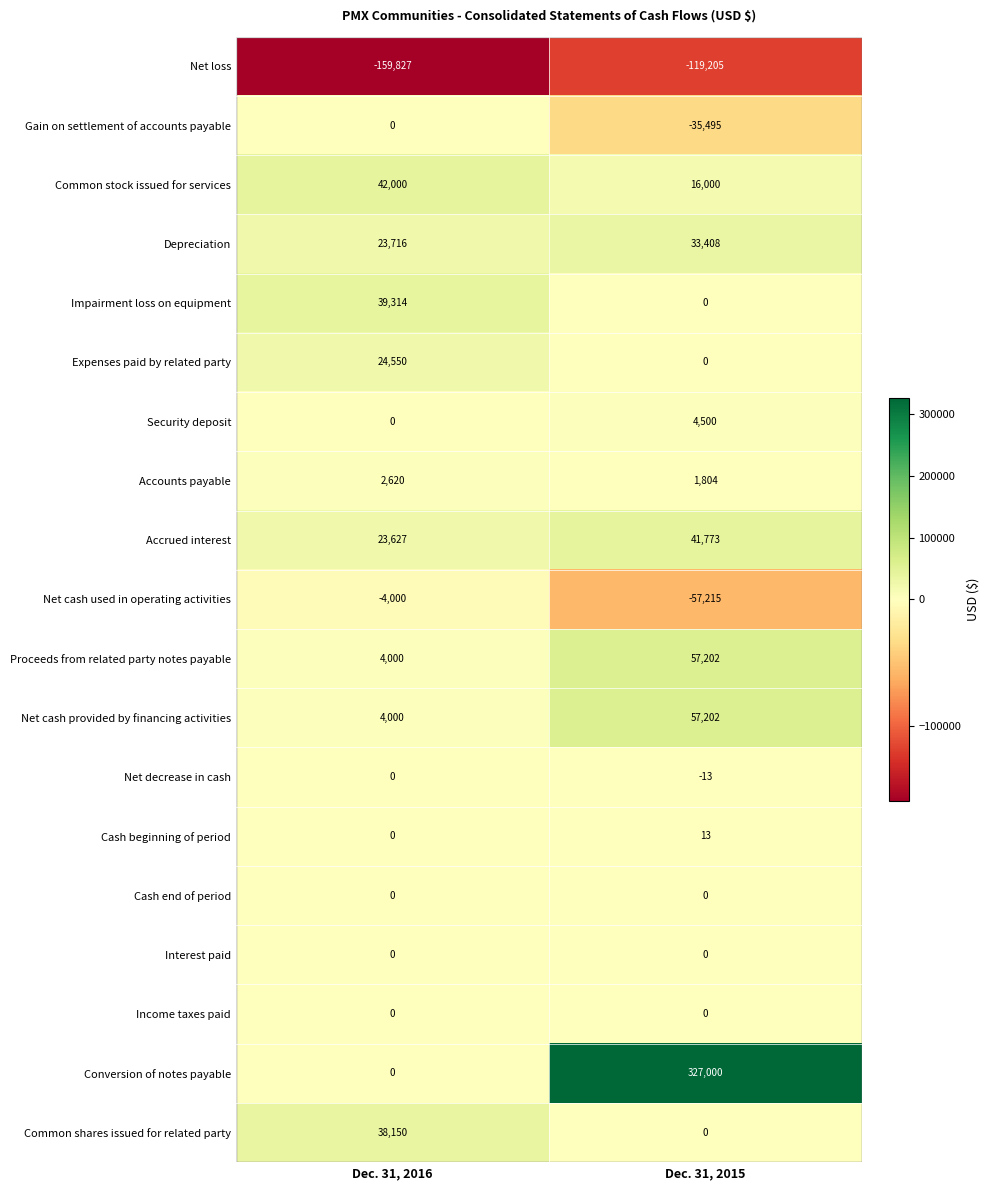

The Accounts payable series shows 2701 at Dec. 31, 2015. True or false?

False